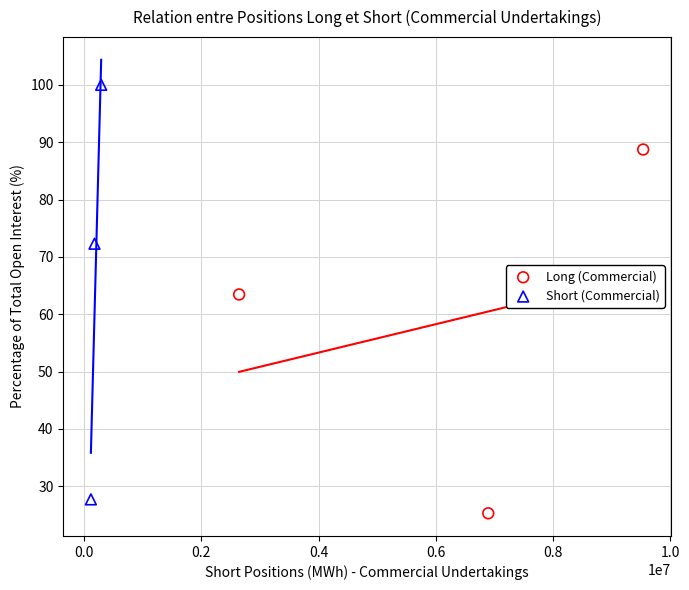

Which series has the widest spread of Y values?

Short (Commercial)